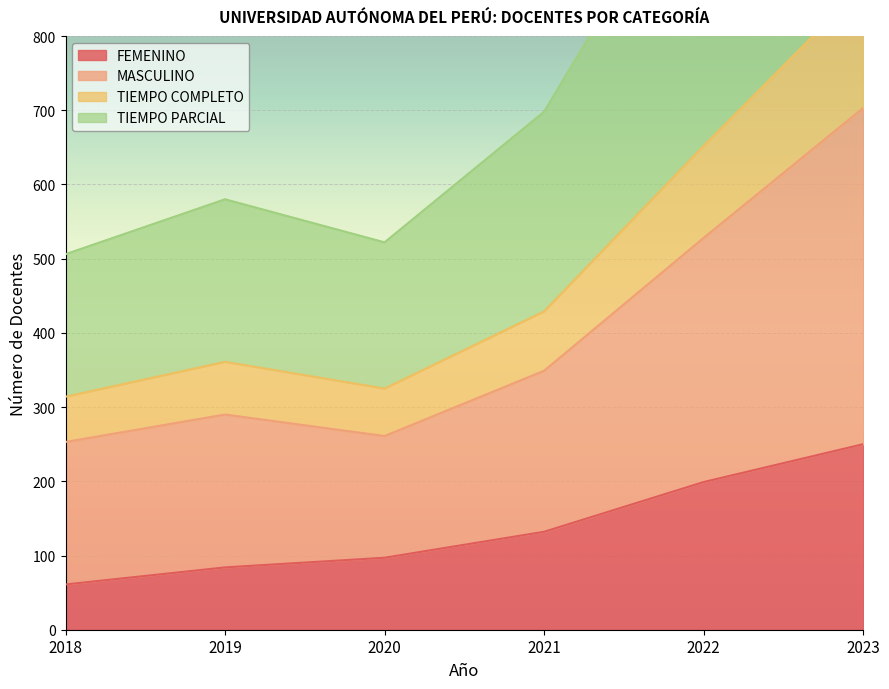

Count the number of data series in this chart.

4